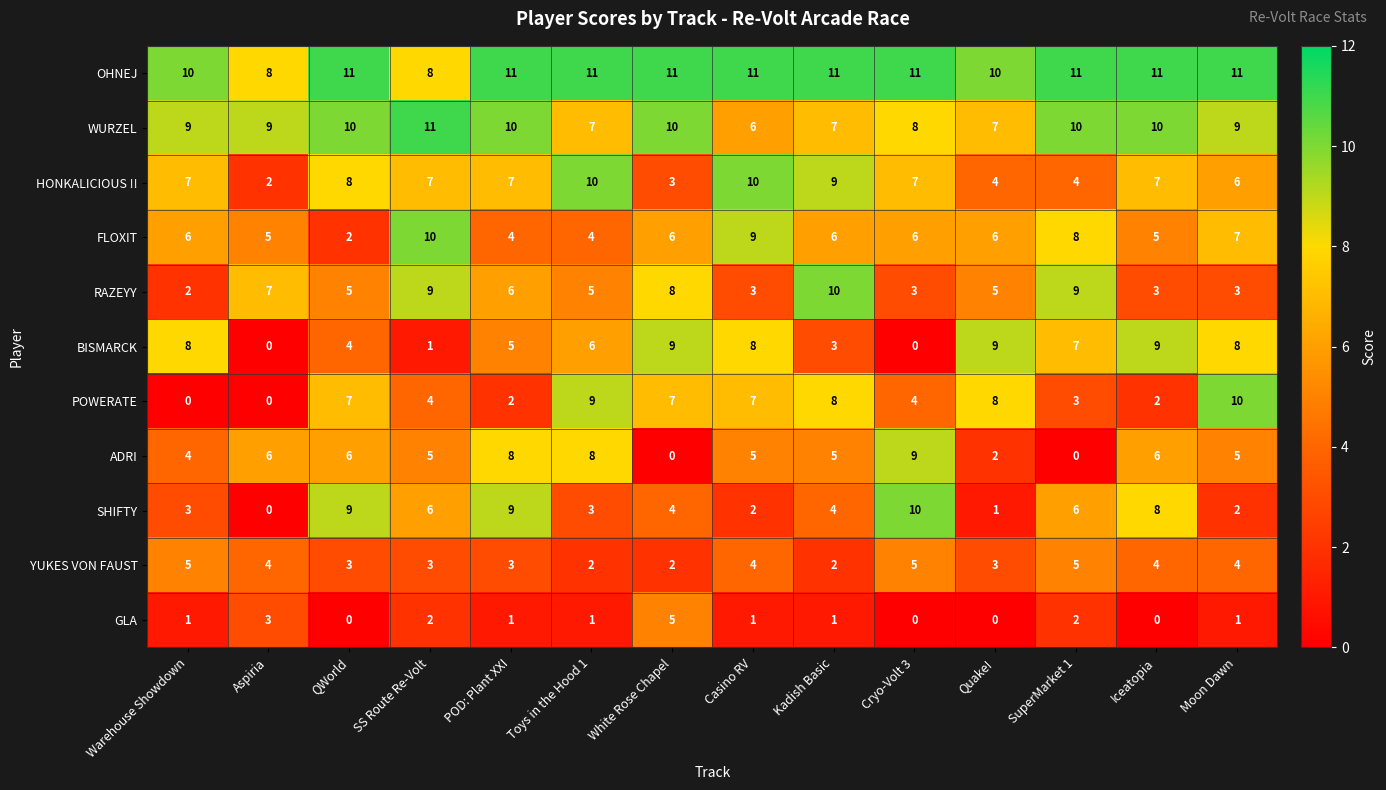

At Quake!, list the series in order from largest to smallest.

OHNEJ, BISMARCK, POWERATE, WURZEL, FLOXIT, RAZEYY, HONKALICIOUS !!, YUKES VON FAUST, ADRI, SHIFTY, GLA